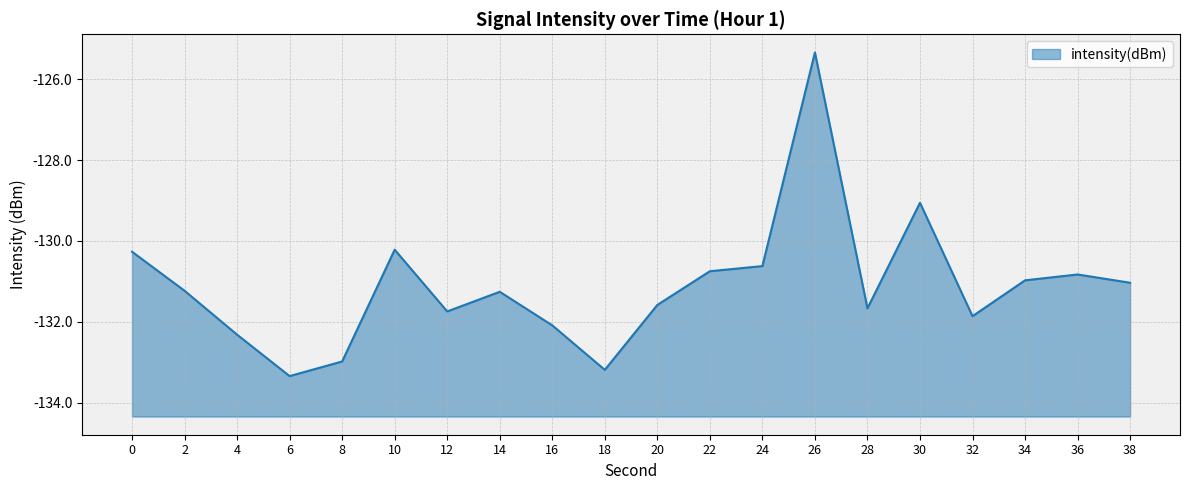

What is the difference between the values at 16 and 0?

1.8